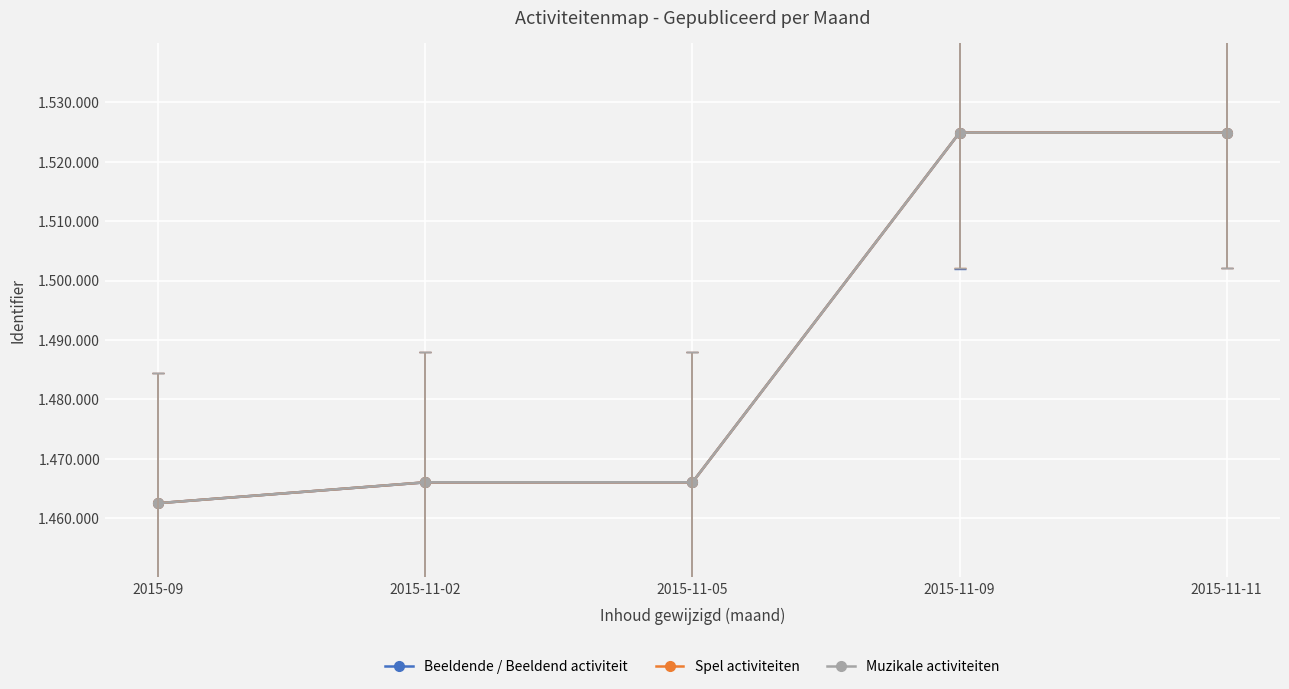

Reading left to right, transcribe all the data shown in this chart.

Beeldende / Beeldend activiteit: 1462513	1466019	1466031	1524902	1524919
Spel activiteiten: 1462514	1466026	1466032	1524907	1524920
Muzikale activiteiten: 1462515	1466030	1466034	1524911	1524922